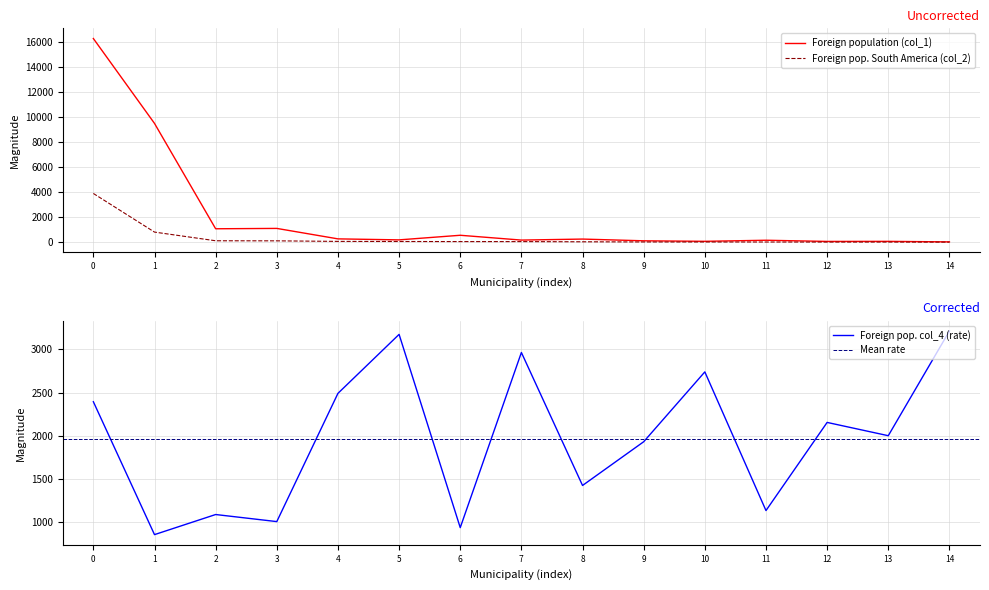

Does the chart display data point markers on the line(s)?

No